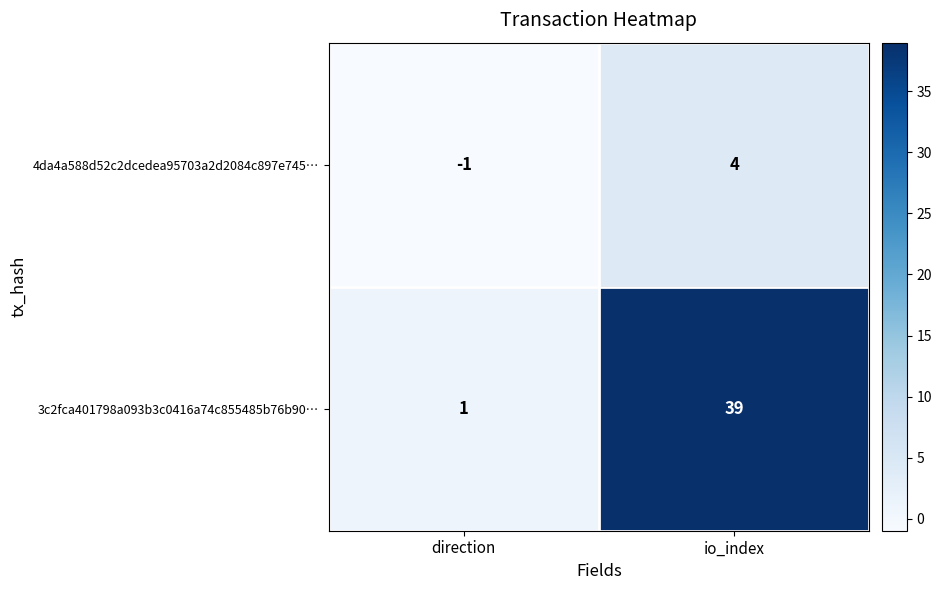

Reading right to left, extract all data points from this chart.

4da4a588d52c2dcedea95703a2d2084c897e745…: 4	-1
3c2fca401798a093b3c0416a74c855485b76b90…: 39	1